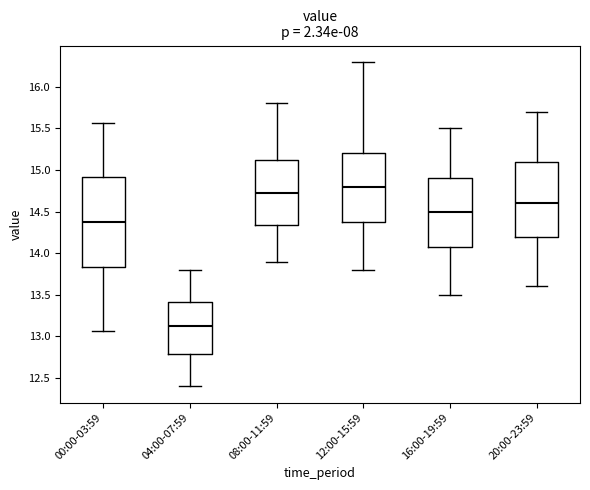

Where does the lower whisker of the box for 00:00-03:59 end on the y-axis? The values are not printed on the chart, so give them approximately, as read against the axis.

13.05